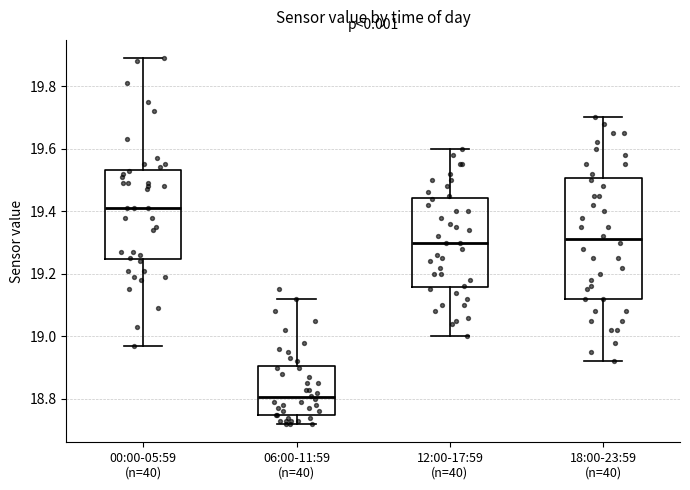

Which box has the lowest median line?

06:00-11:59 (n=40)